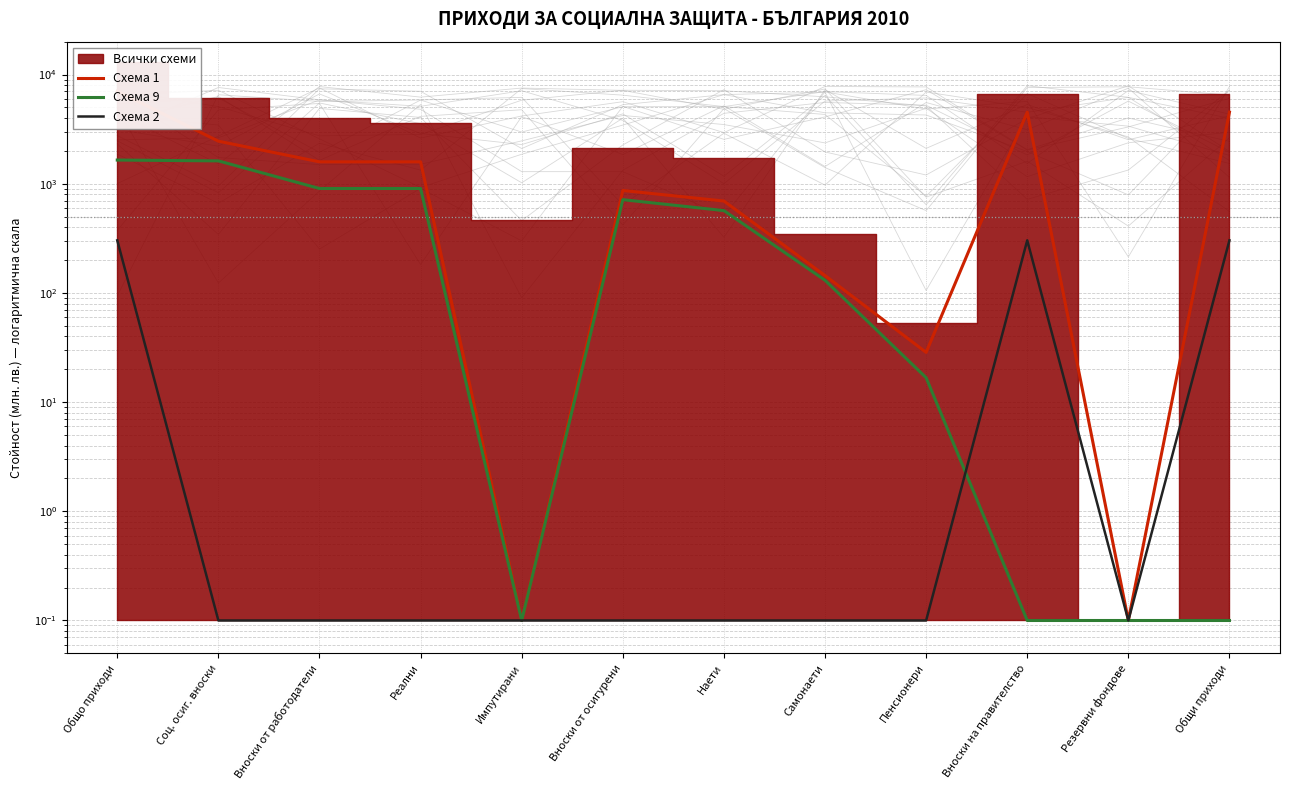

What is the sum of the Схема 2 values at Наети and Реални?

0.2